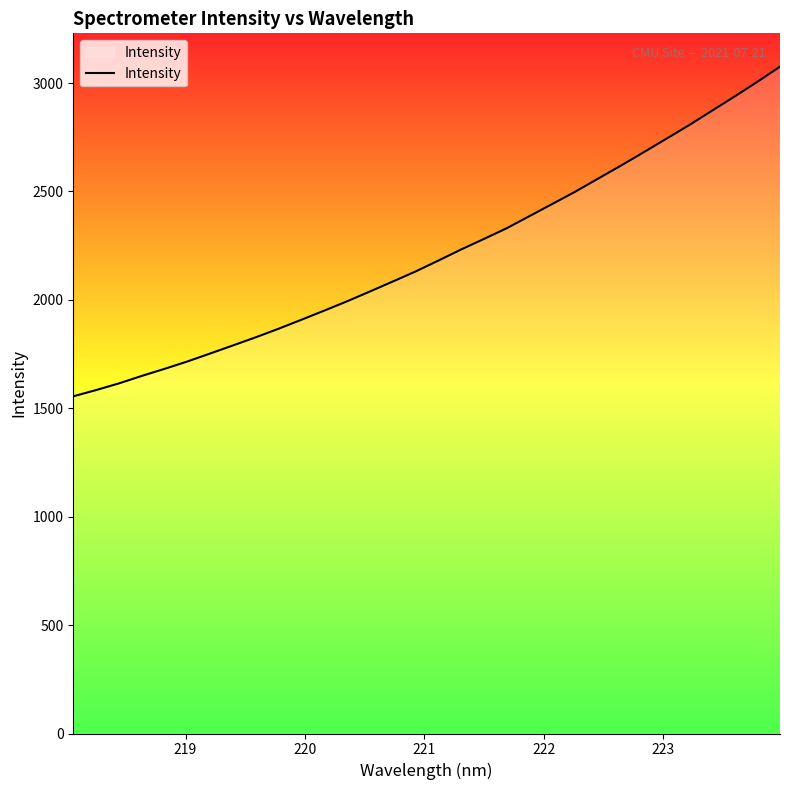

What is the difference between the maximum and minimum values?

1520.3